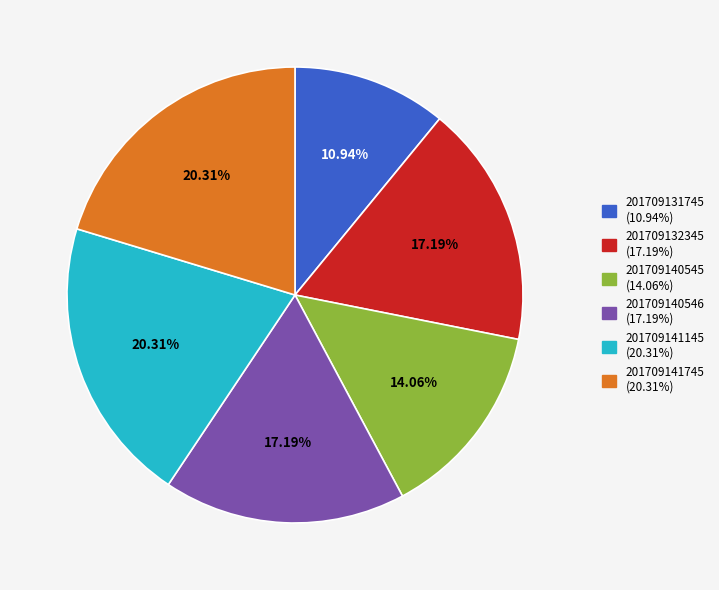

Does any single category account for the majority?

No